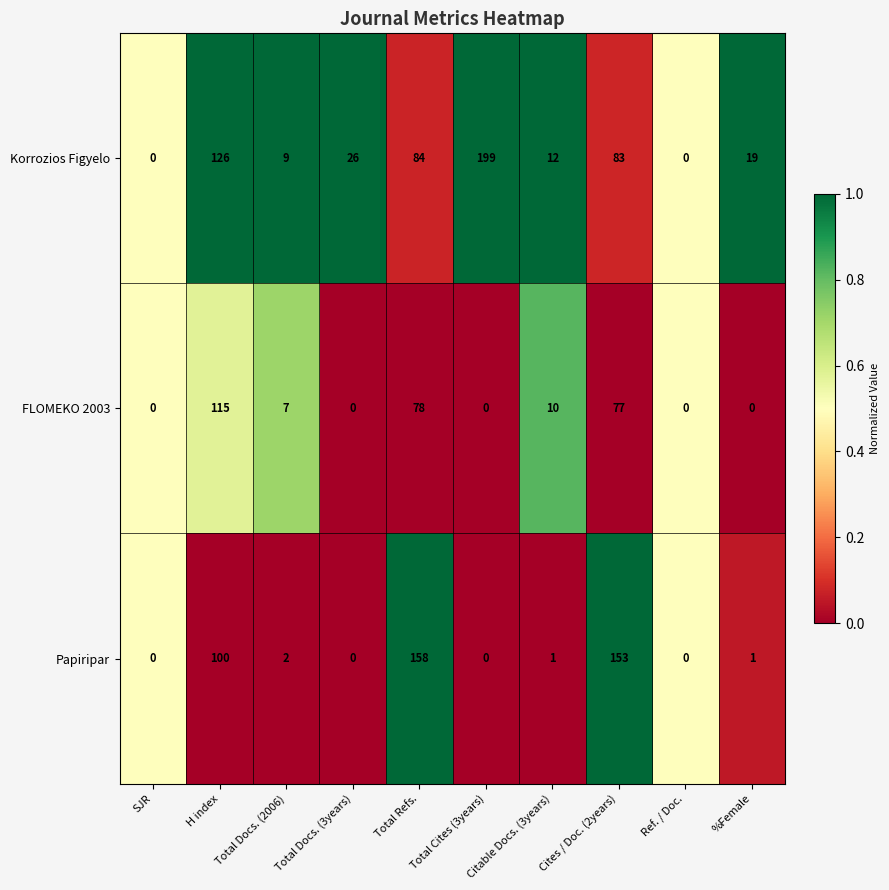

What is the spread (max minus min) of values at %Female?

19